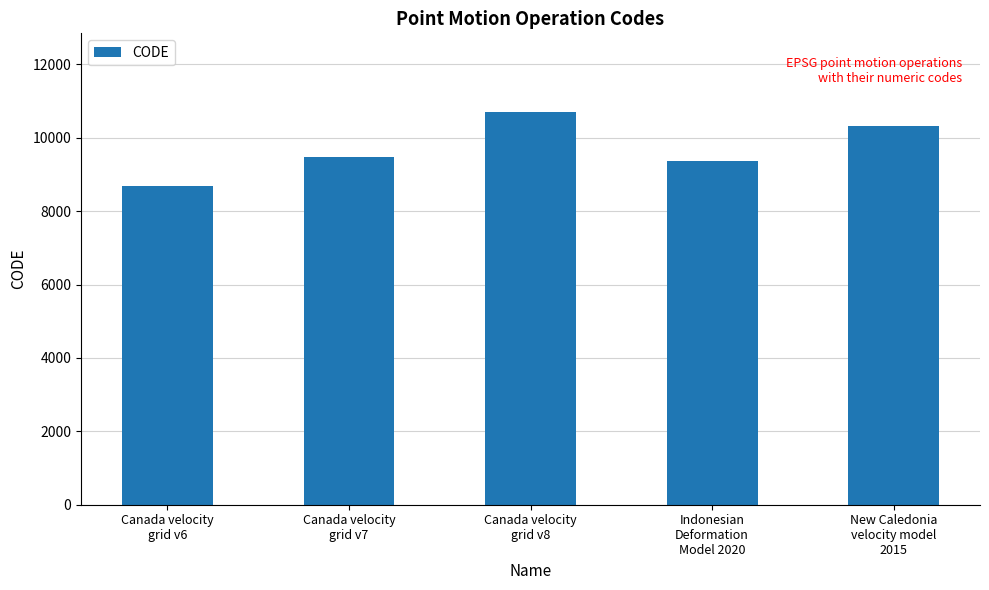

What is the label of the 4th bar from the right?

Canada velocity
grid v7